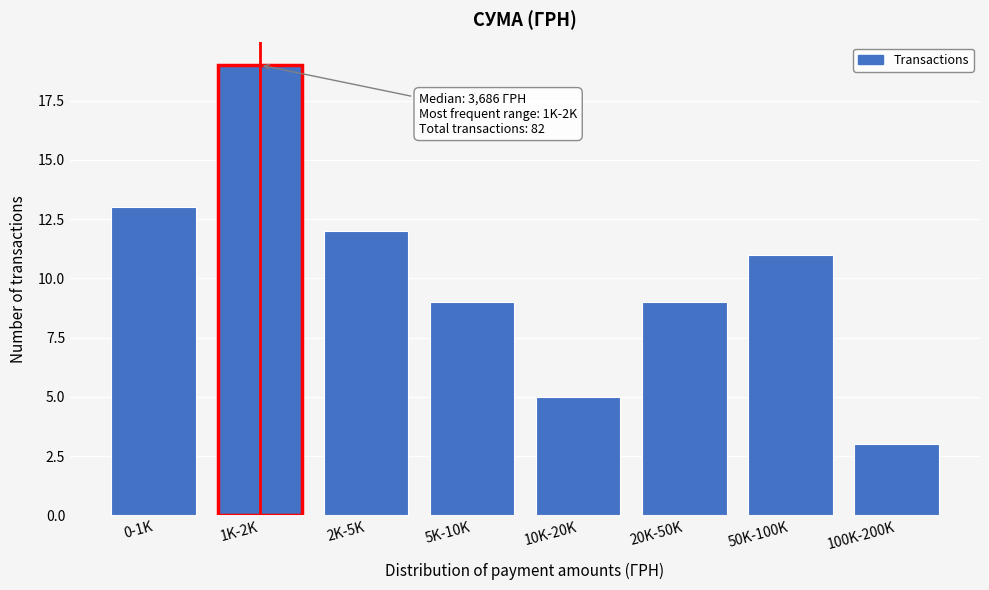

Reading right to left, what are all the values shown in this chart?

3	11	9	5	9	12	19	13